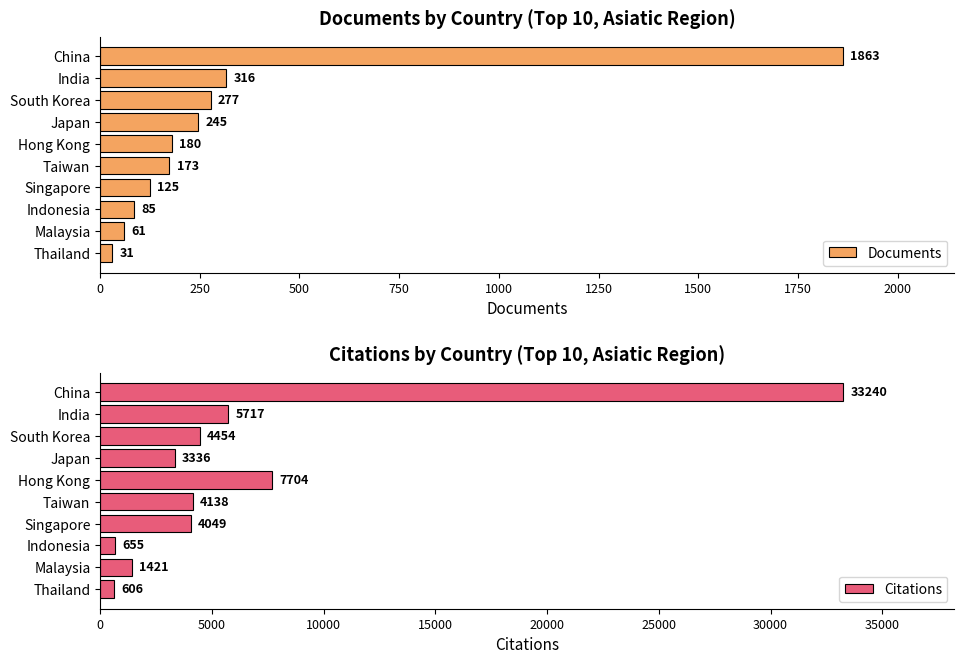

The Citations series shows 46046 at China. True or false?

False